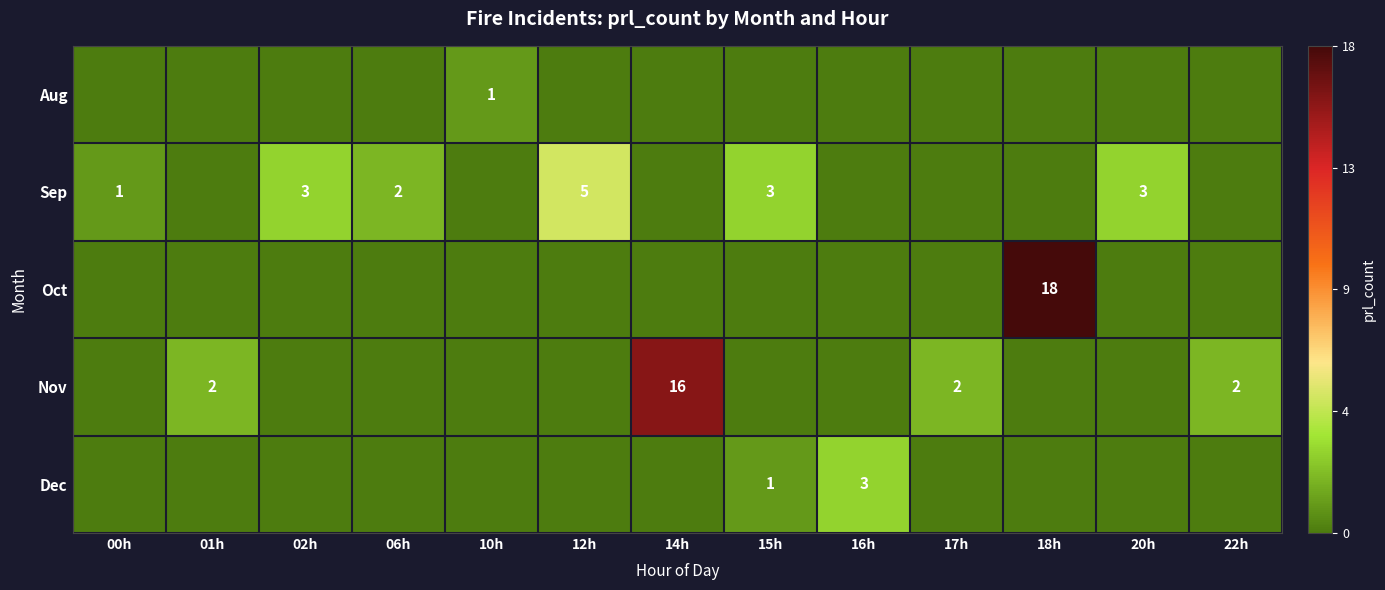

Between 12h and 15h, which series saw the biggest shift?

Sep